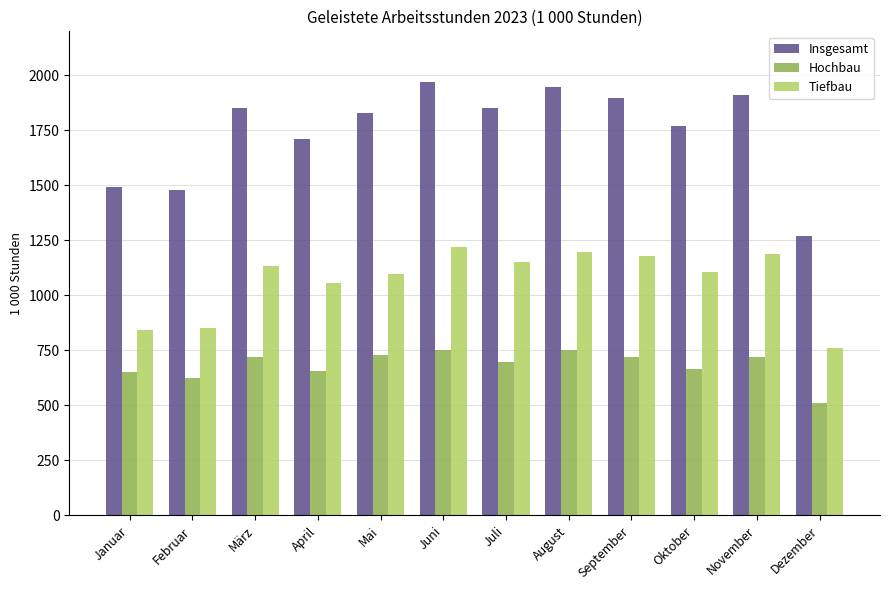

Where is Insgesamt nearest to the value 1621?

April